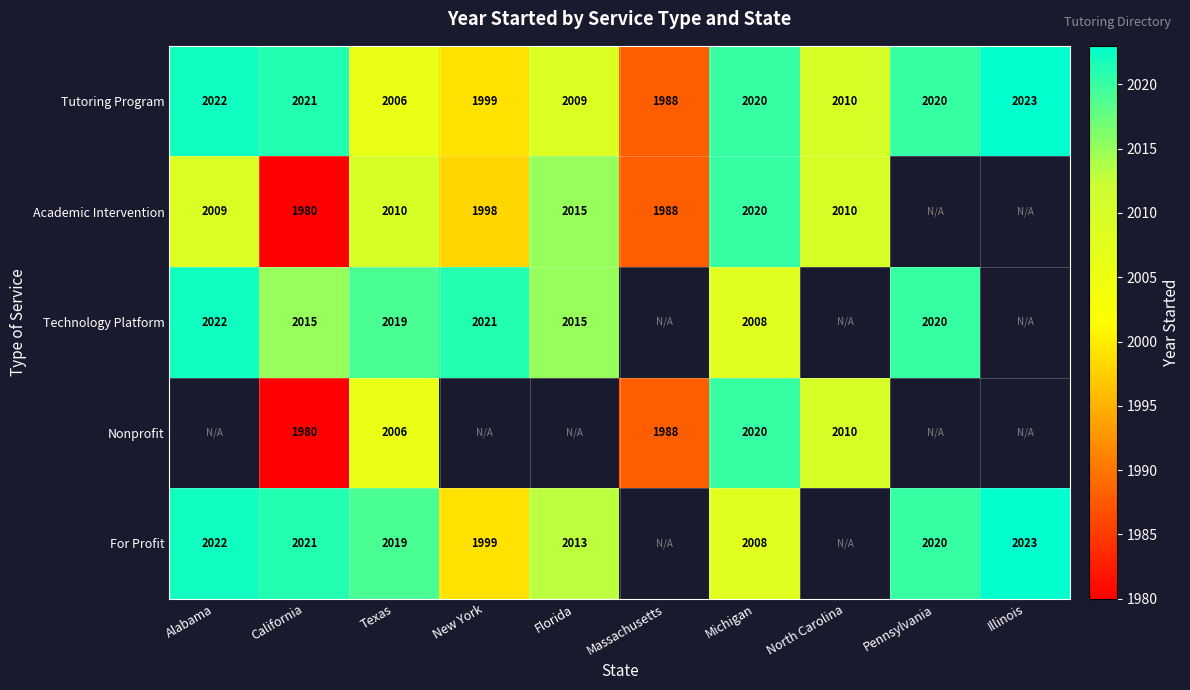

How many categories are shown in the chart?

10